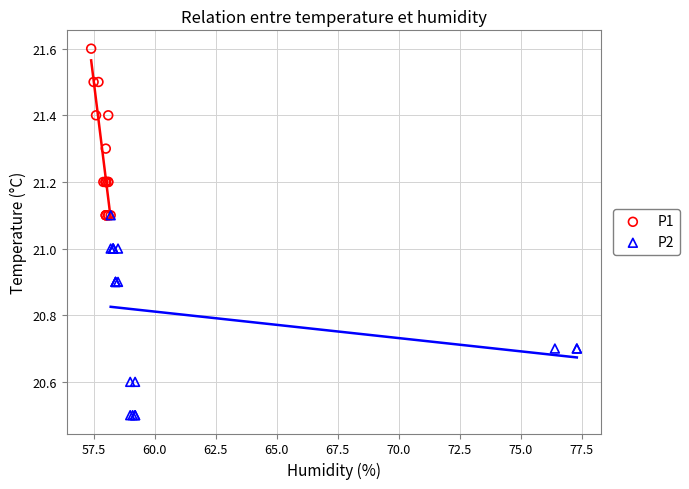

Which series has the widest spread of Y values?

P2